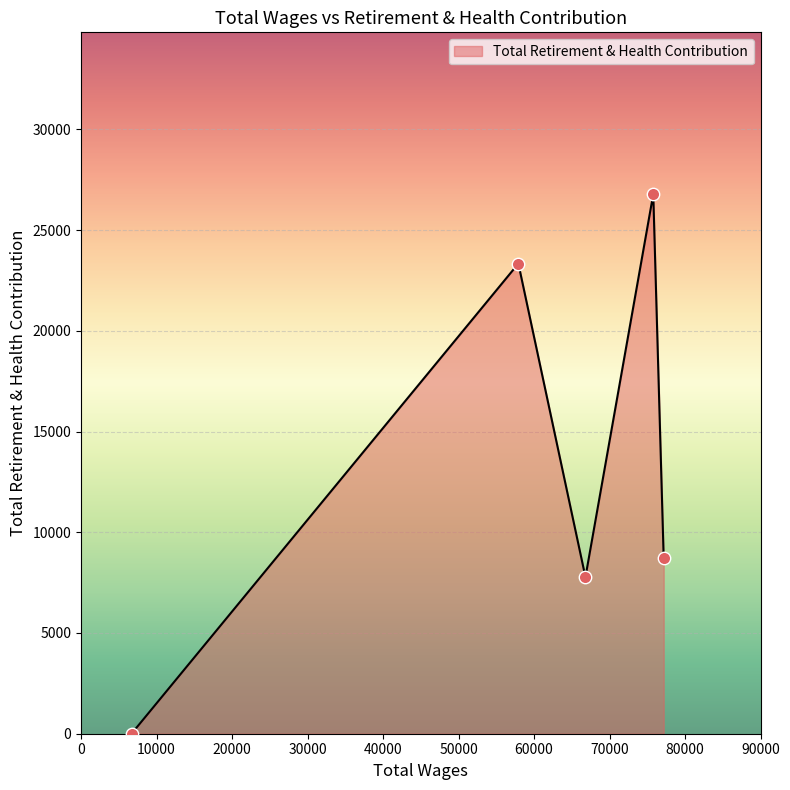

What is the difference between the second highest and second lowest values?

15564